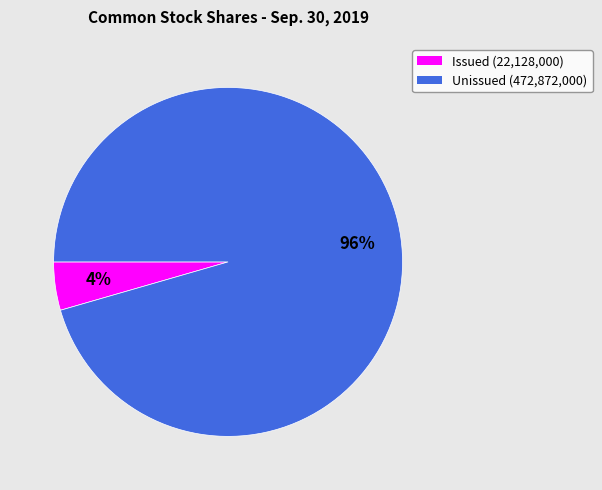

Is there a majority slice in this chart?

Yes